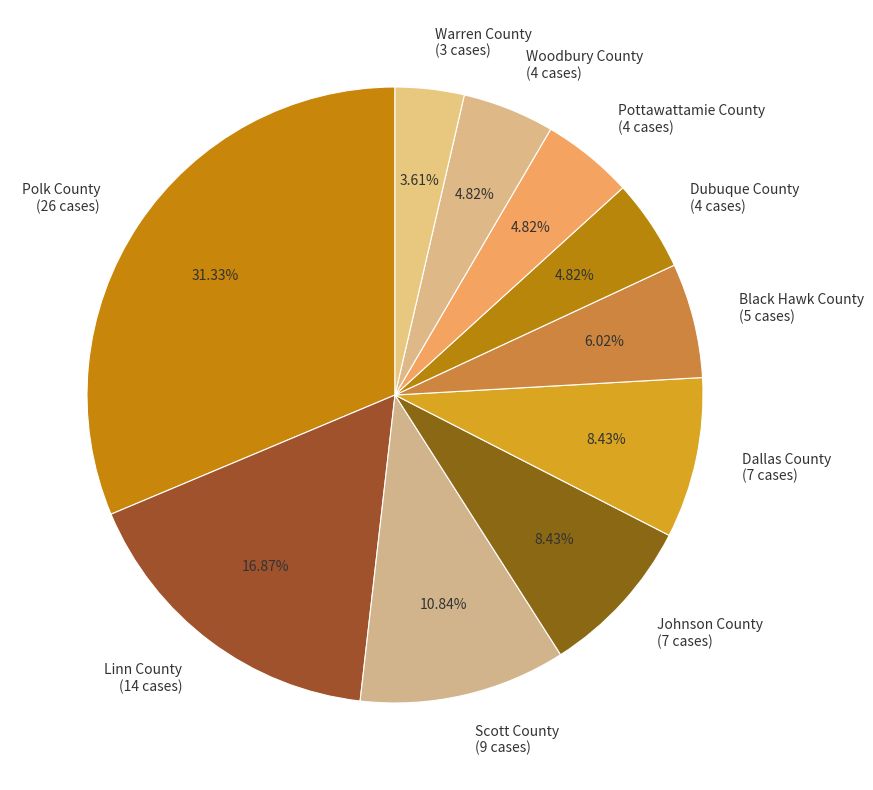

To the nearest percent, what is the difference between the Black Hawk County and Polk County slice percentages?

25%